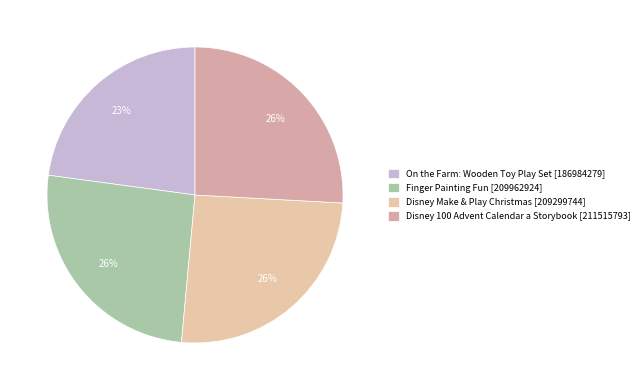

To the nearest percent, what percentage of the pie is Finger Painting Fun?

26%